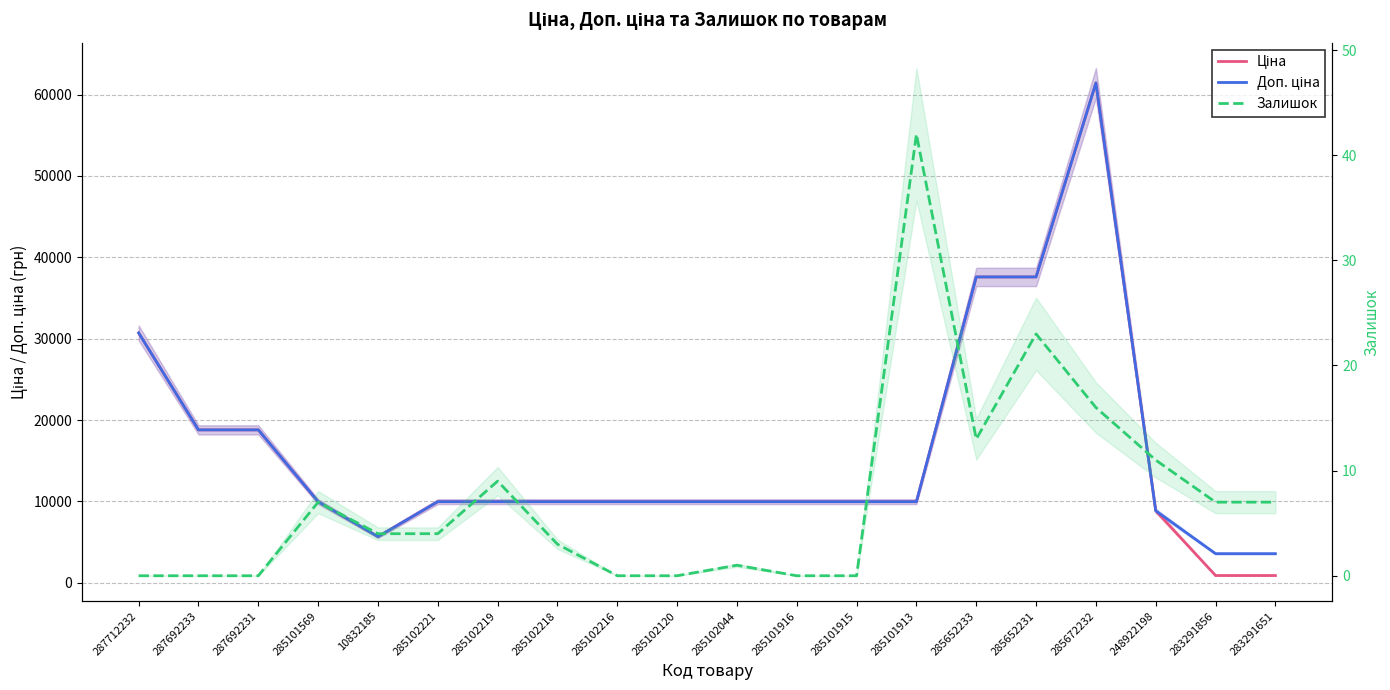

At 285102218, list the series in order from smallest to largest.

Залишок, Ціна, Доп. ціна